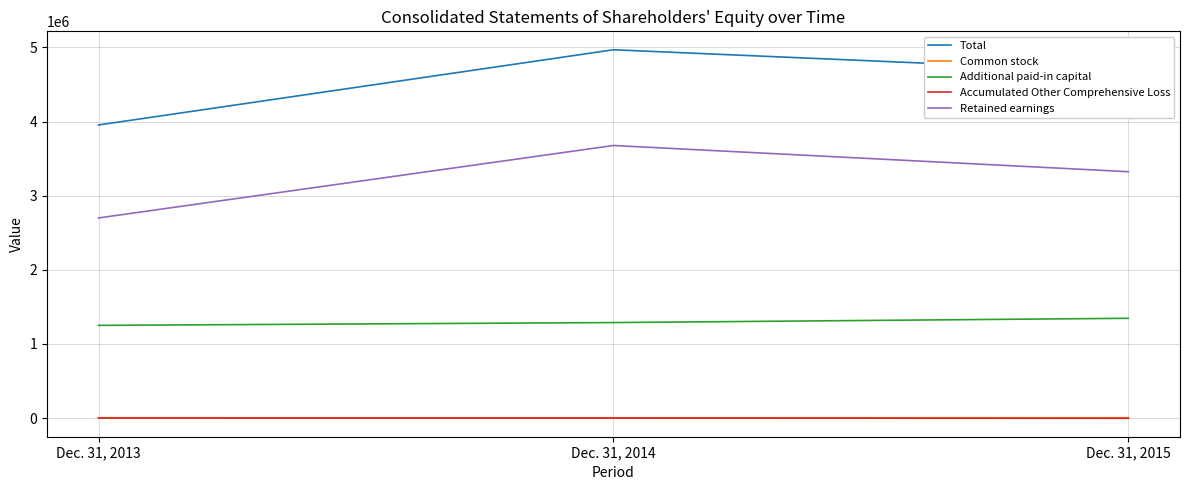

How many lines are shown in the chart?

5